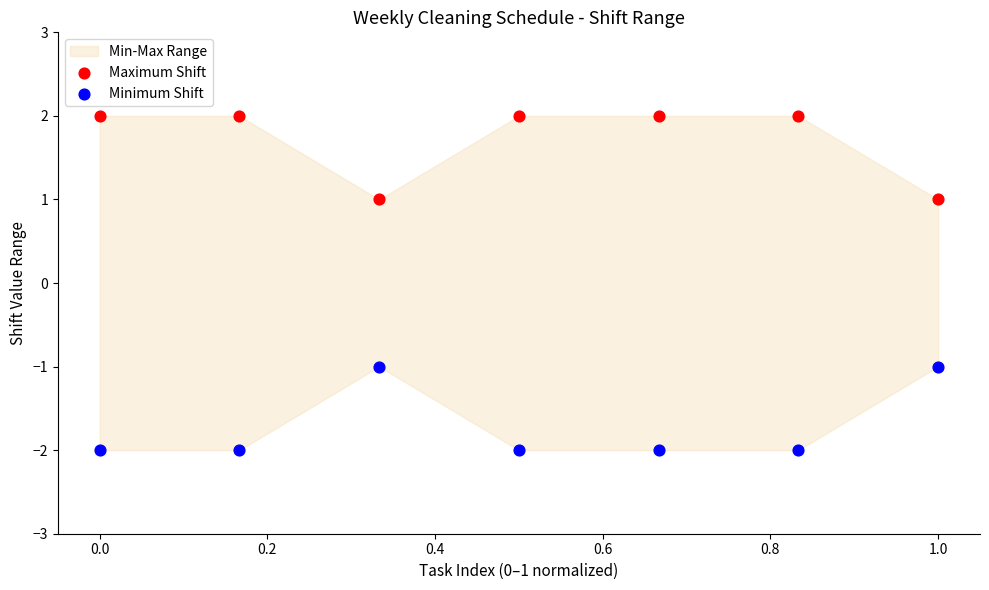

Which series reaches the minimum Y coordinate?

Minimum Shift